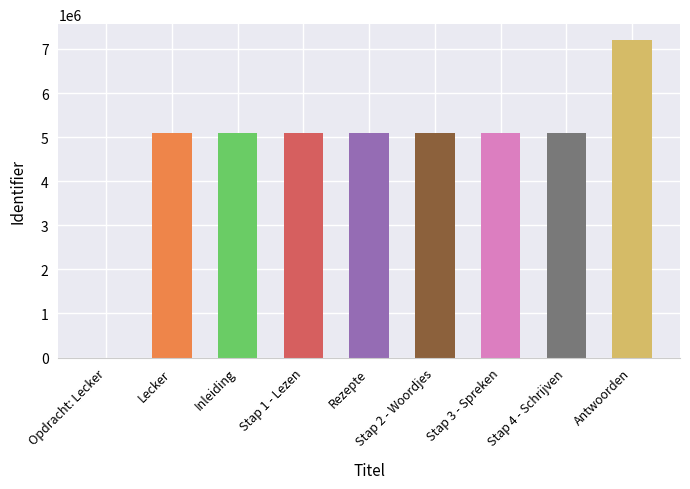

At which category does the chart reach its peak across all series?

Antwoorden